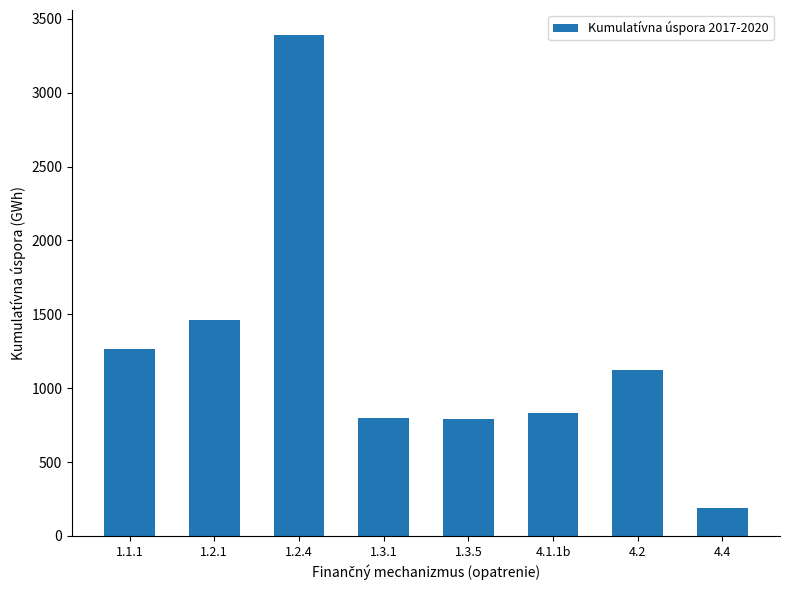

Is it true that the value at 1.2.4 is 3390.0?

True